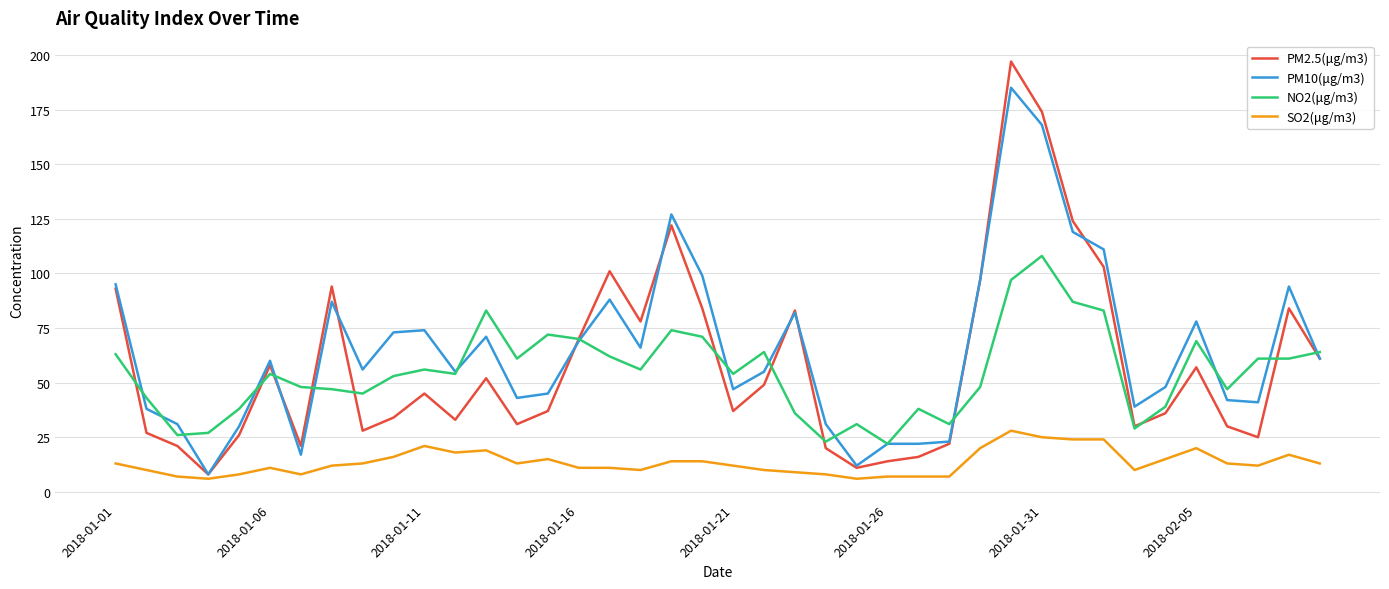

What is the minimum value for PM2.5(μg/m3)?

8